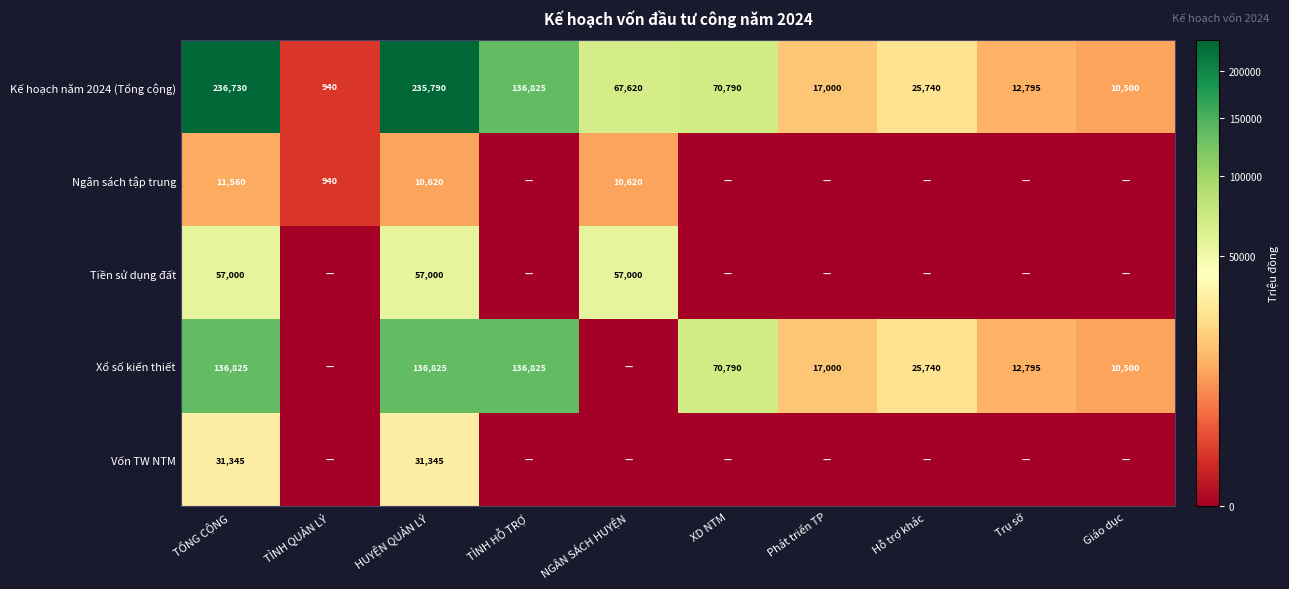

What is the spread (max minus min) of values at TỔNG CỘNG?

225170